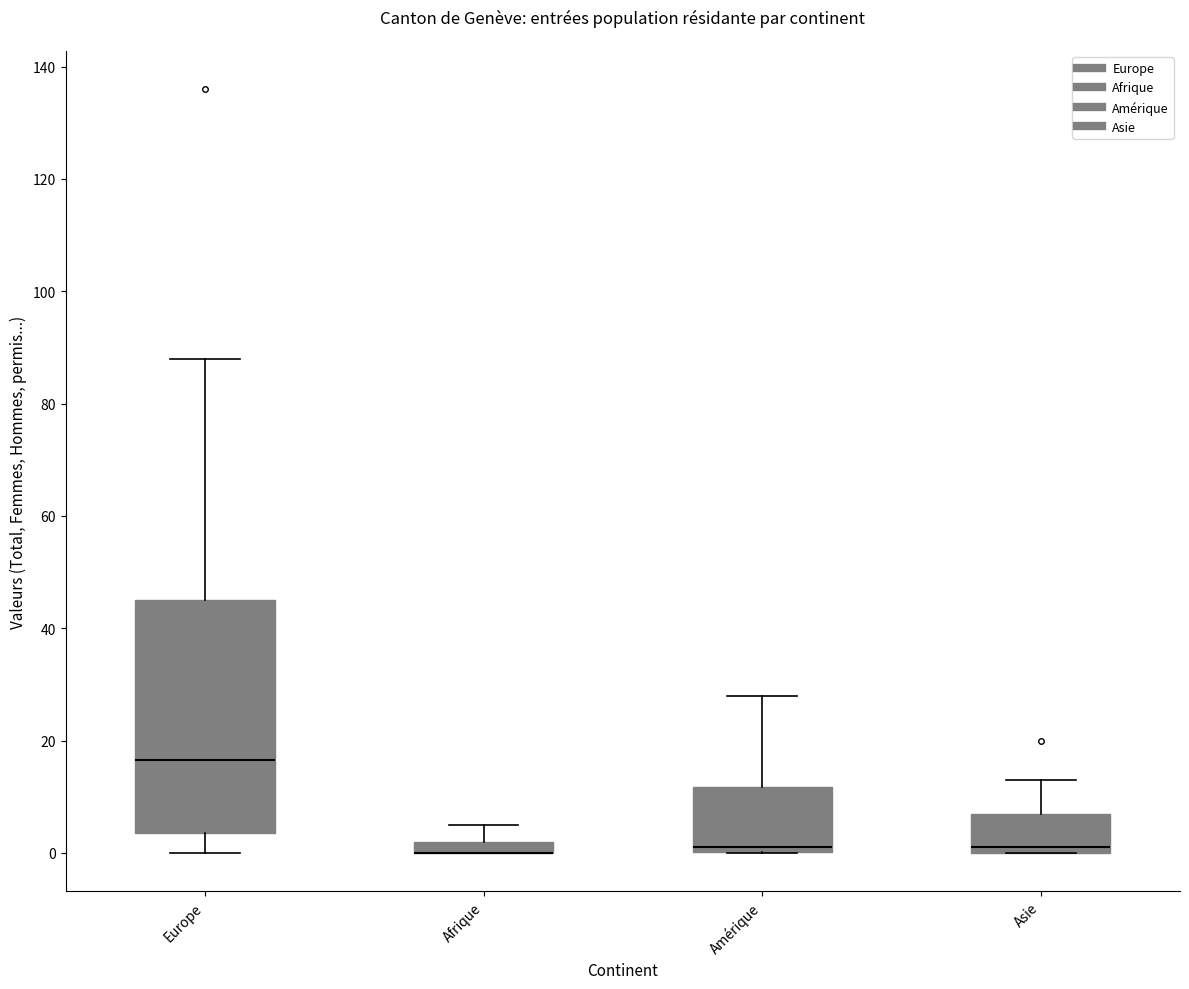

Comparing the boxes themselves (not the whiskers), which one is the tallest?

Europe